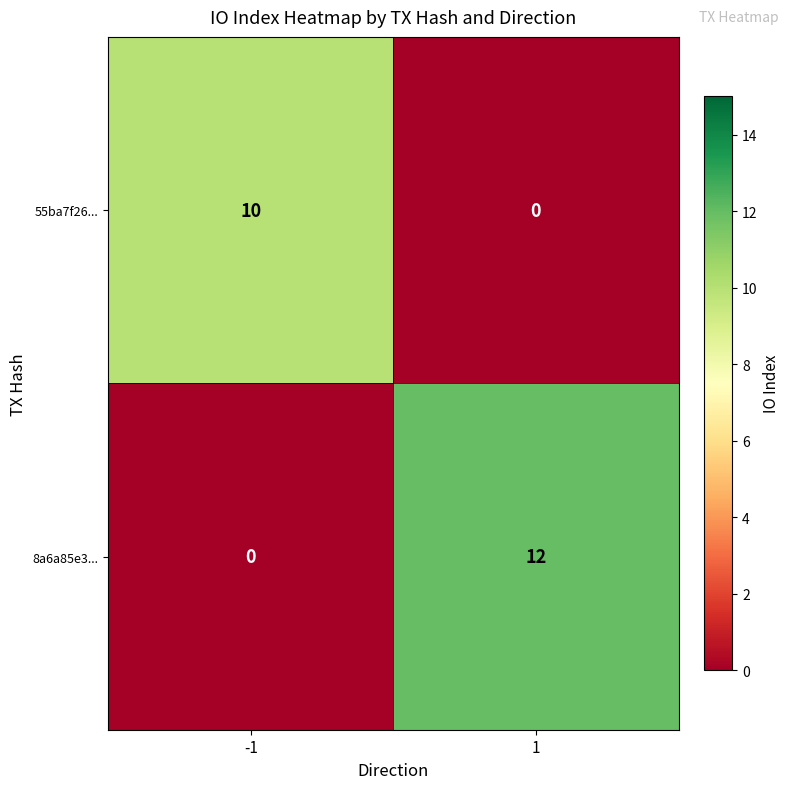

What is the difference between the 8a6a85e3... values at 1 and -1?

12